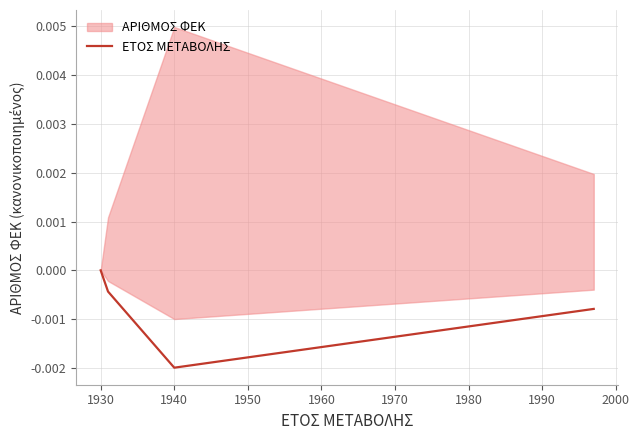

True or false: ΕΤΟΣ ΜΕΤΑΒΟΛΗΣ has more than 1 points higher than both neighbors.

False